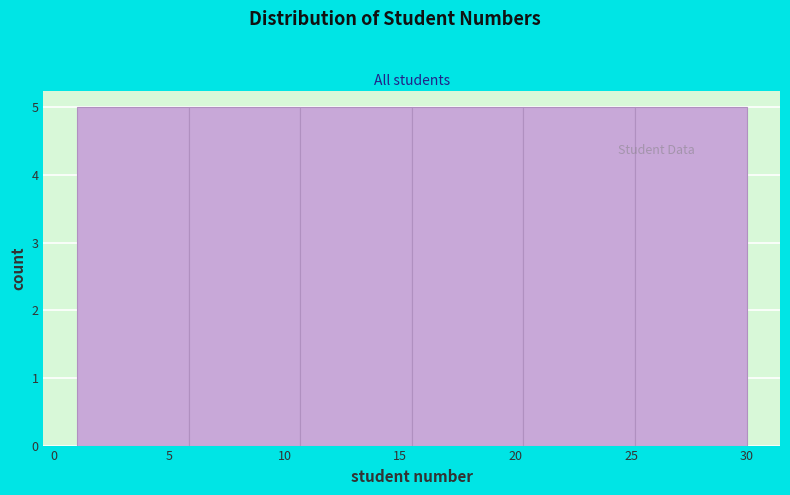

Reading left to right, list every bar in this chart as the range it spans on the x-axis followed by its height. Neither the bar edges nor the heights are printed on the chart, so give them approximately, as read against the axes.

1.0 to 6.0: 5
6.0 to 10.5: 5
10.5 to 15.5: 5
15.5 to 20.5: 5
20.5 to 25.0: 5
25.0 to 30.0: 5